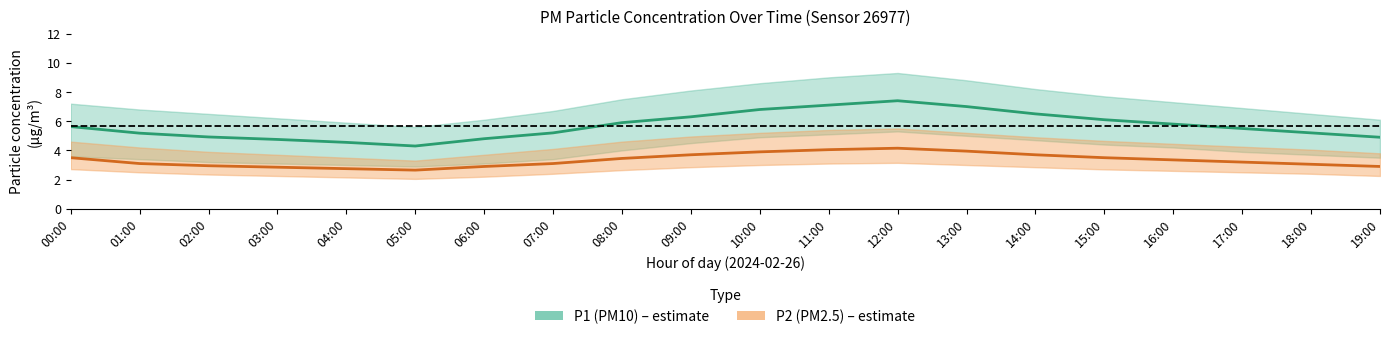

Where is the first local minimum for P2 (PM2.5)?

05:00